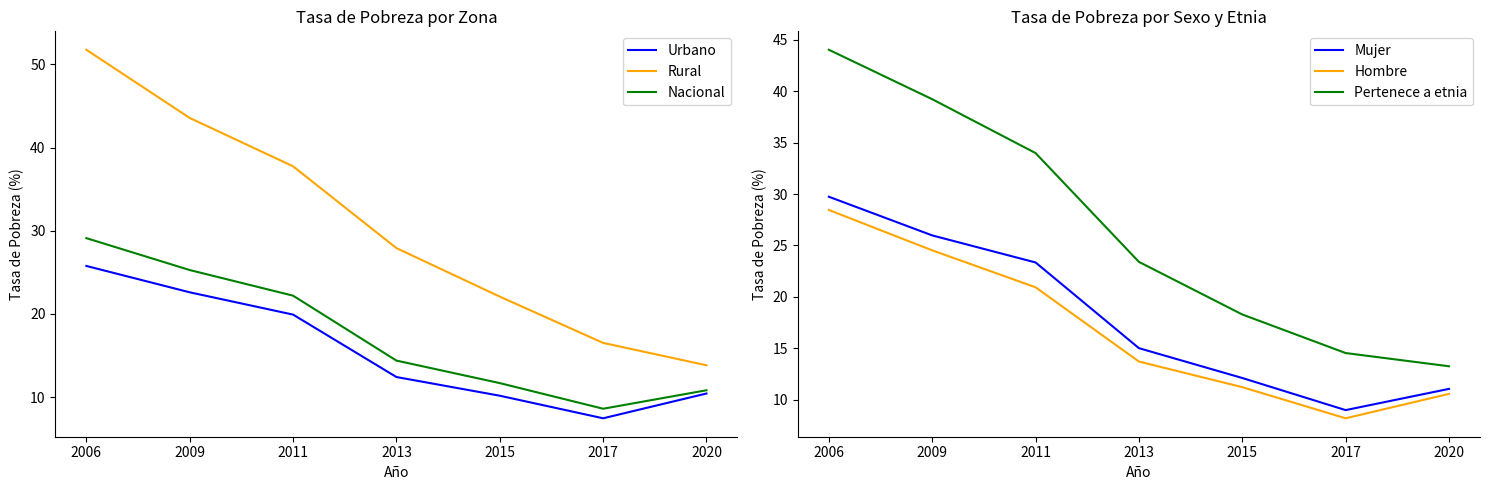

True or false: Nacional and Mujer cross at least once.

False